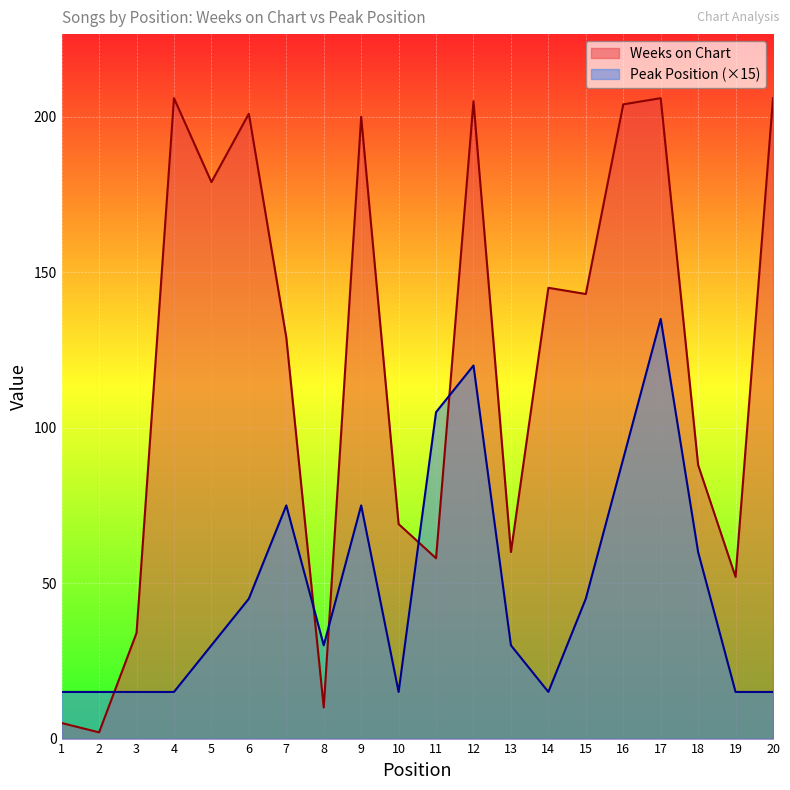

How many series are shown in this chart?

2